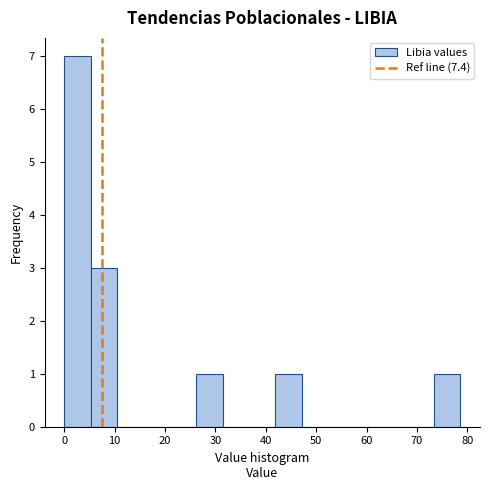

How tall is the bar that spans 42 to 47 on the x-axis? Neither the bar edges nor the heights are printed on the chart, so give them approximately, as read against the axes.

1